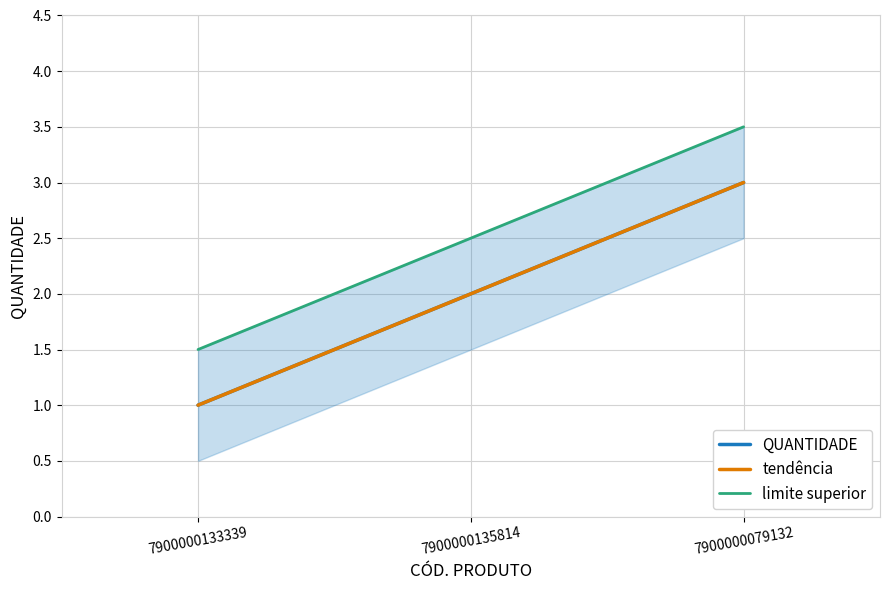

Rank the series at 7900000135814 from highest to lowest value.

limite superior, QUANTIDADE, tendência